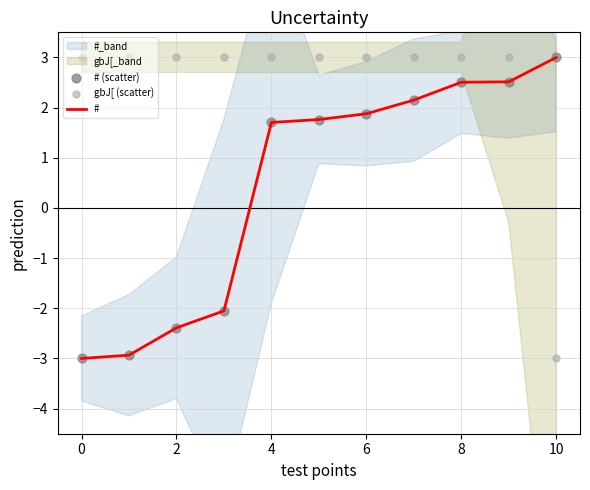

Is it true that # equals 4.3 at 10?

False